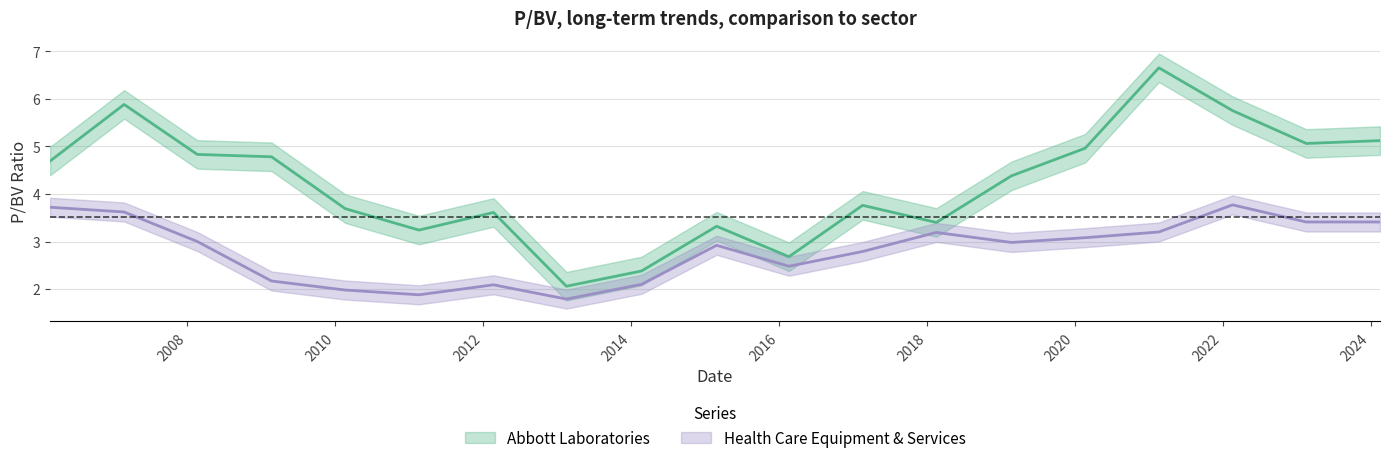

True or false: Abbott Laboratories and Health Care Equipment & Services cross at least once.

False